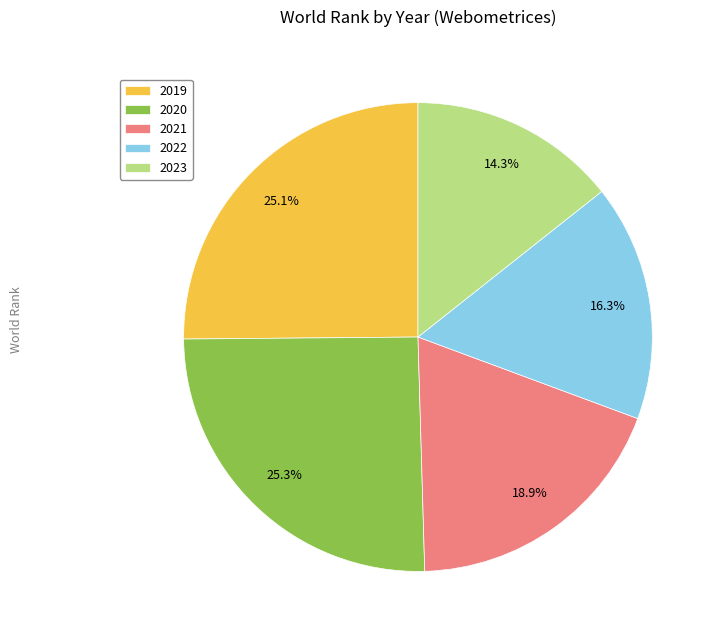

Between 2021 and 2022, which is larger?

2021